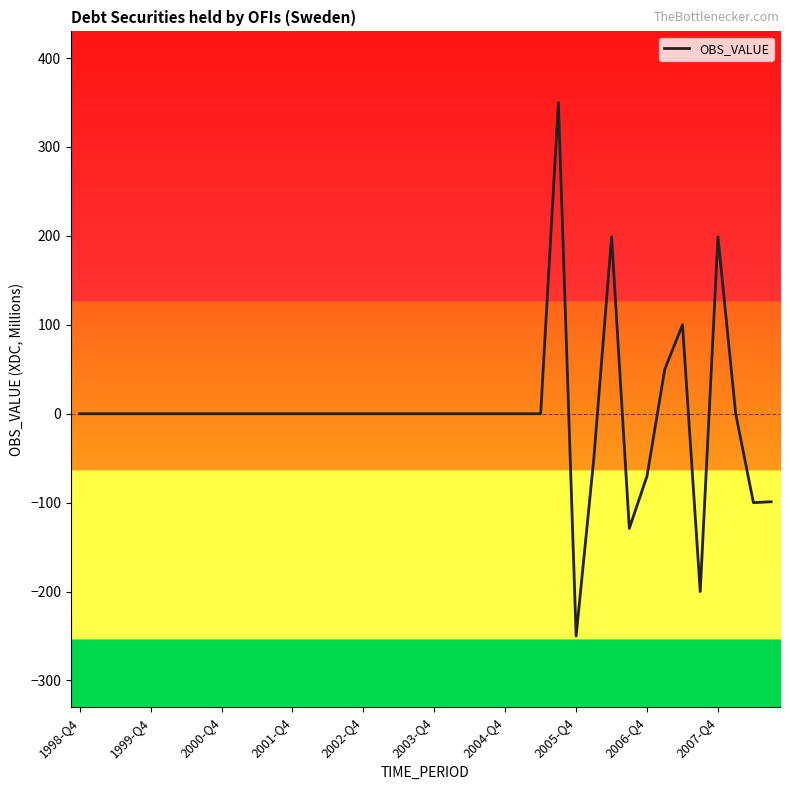

How many lines are shown in the chart?

1